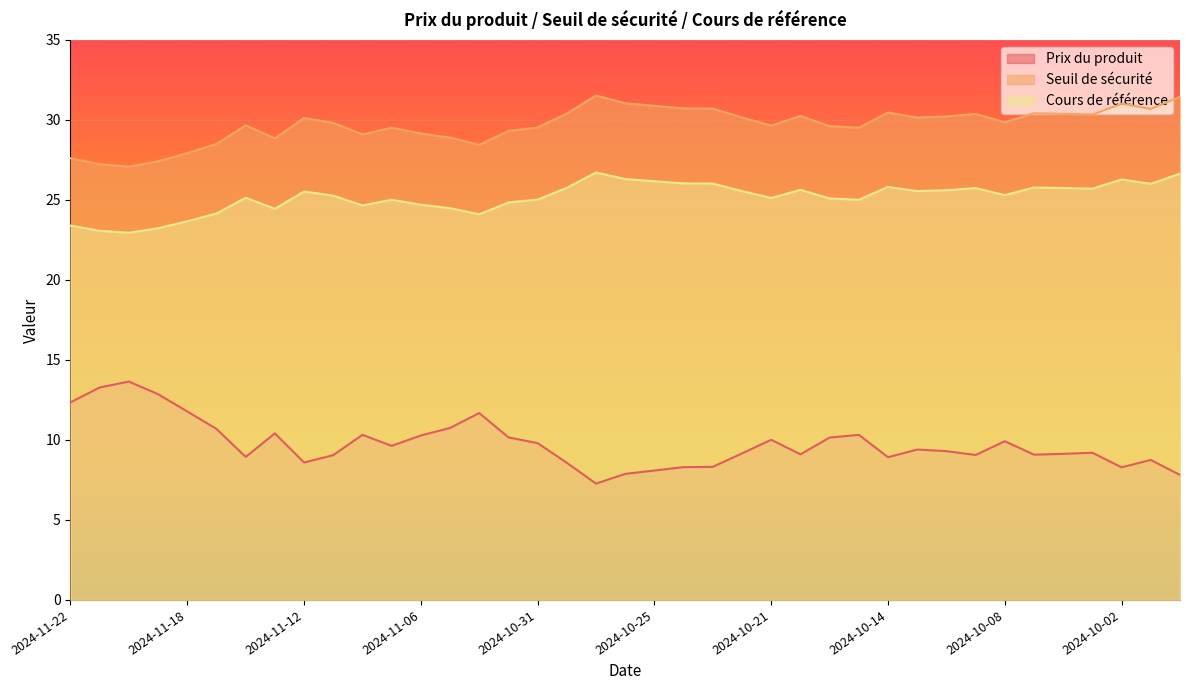

Where does the Prix du produit series first go above 9?

2024-11-22